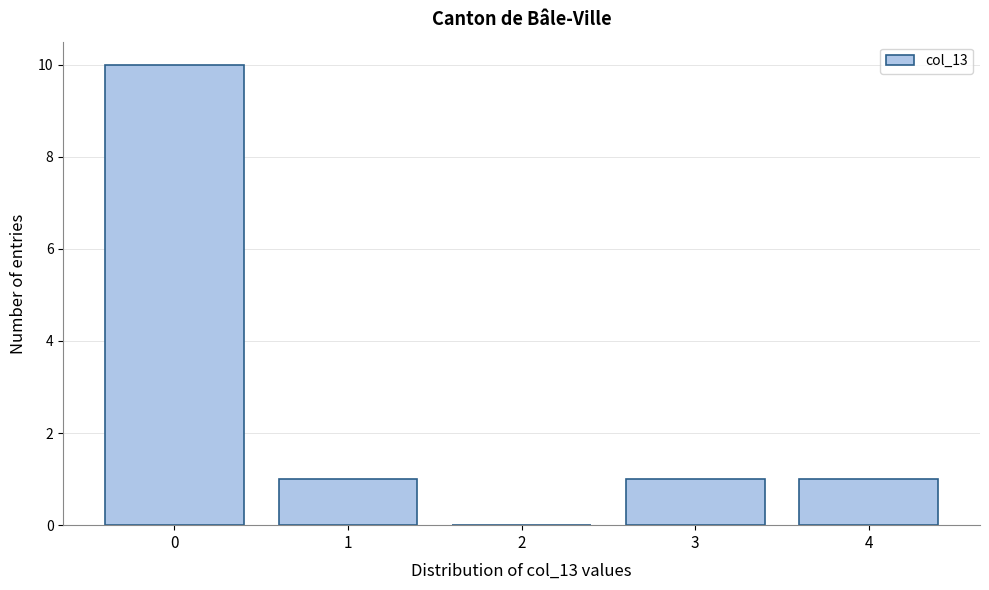

Reading left to right, extract all data points from this chart.

0=10	1=1	2=0	3=1	4=1